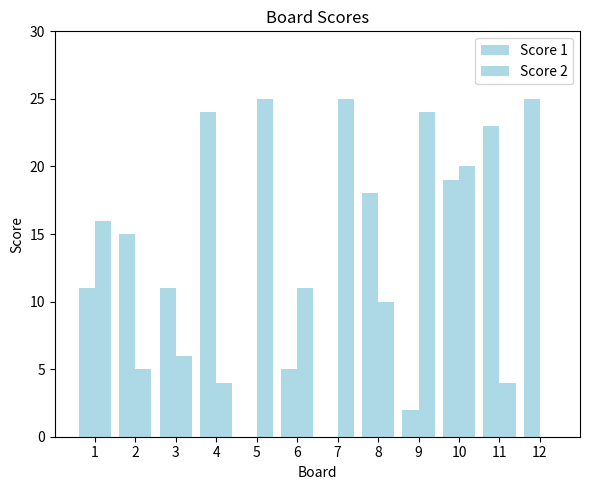

What is the sum of all Score 2 values?

150